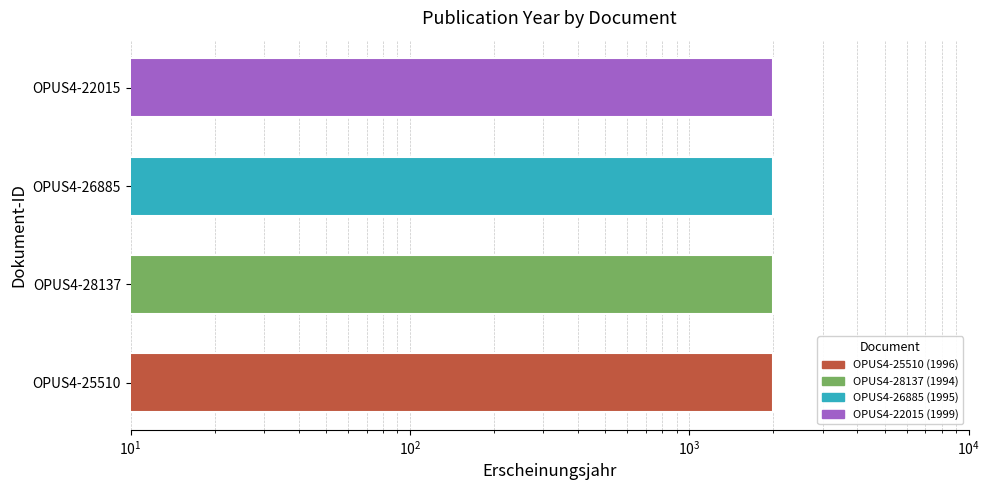

What is the difference between the maximum and second lowest values?

4